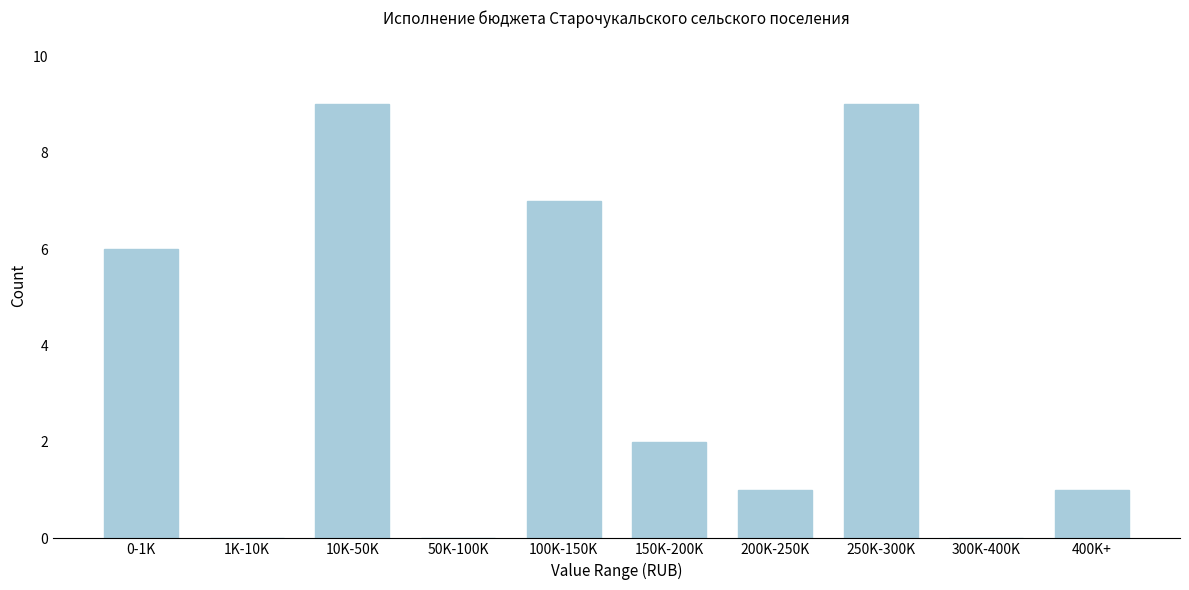

Reading left to right, what are all the values shown in this chart?

0-1K=6	1K-10K=0	10K-50K=9	50K-100K=0	100K-150K=7	150K-200K=2	200K-250K=1	250K-300K=9	300K-400K=0	400K+=1